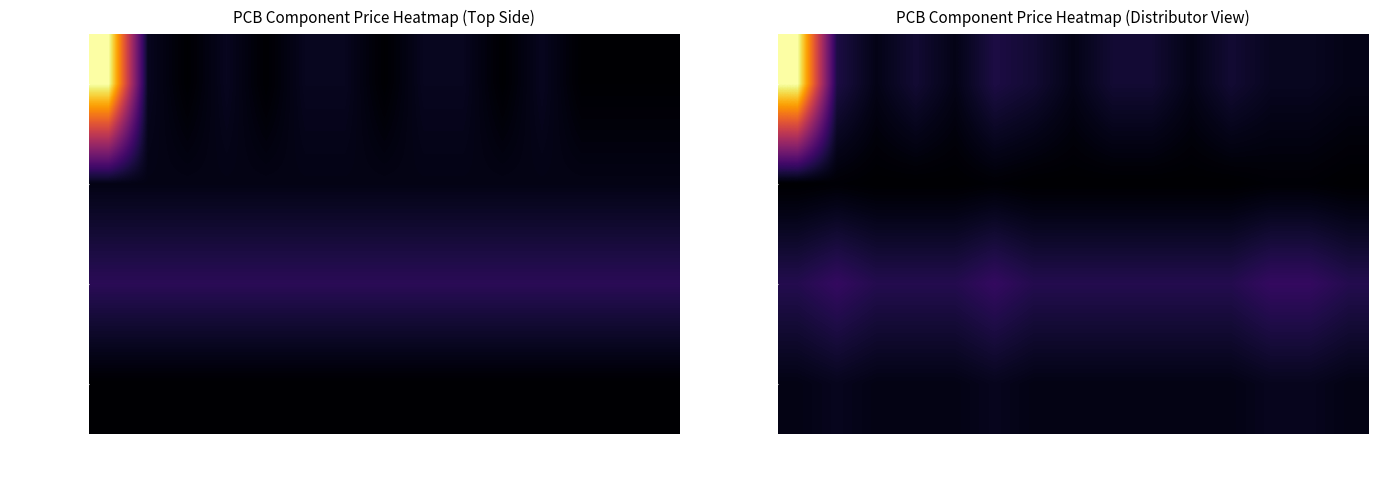

How many data points does each series have?

15